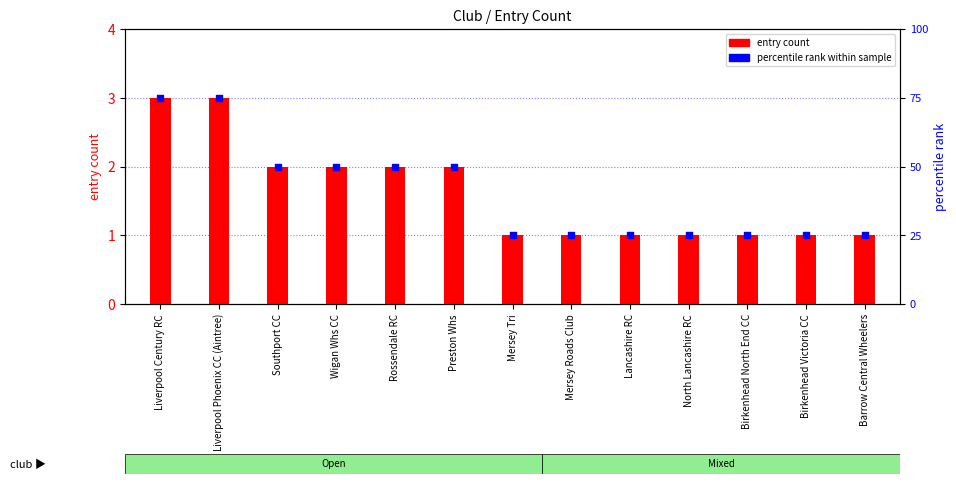

What are all the series names shown in the legend?

entry count, percentile rank within sample